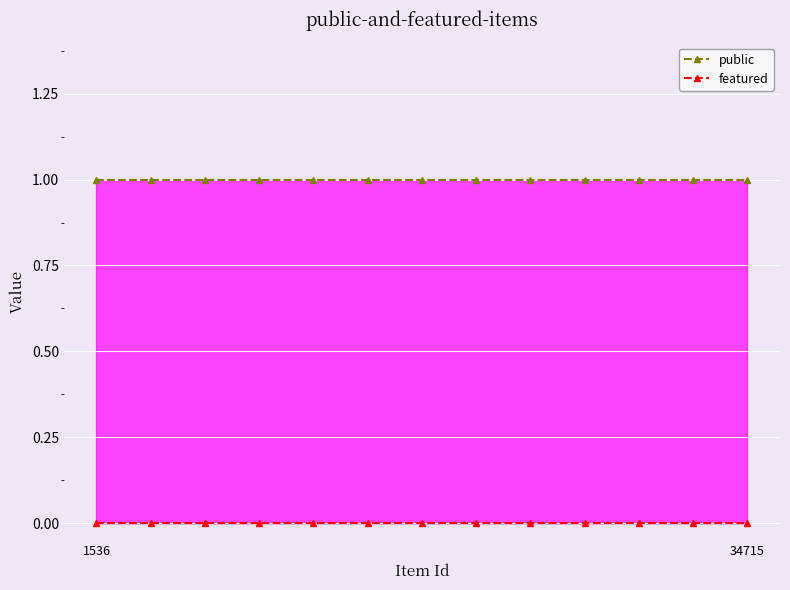

Count the number of data series in this chart.

2